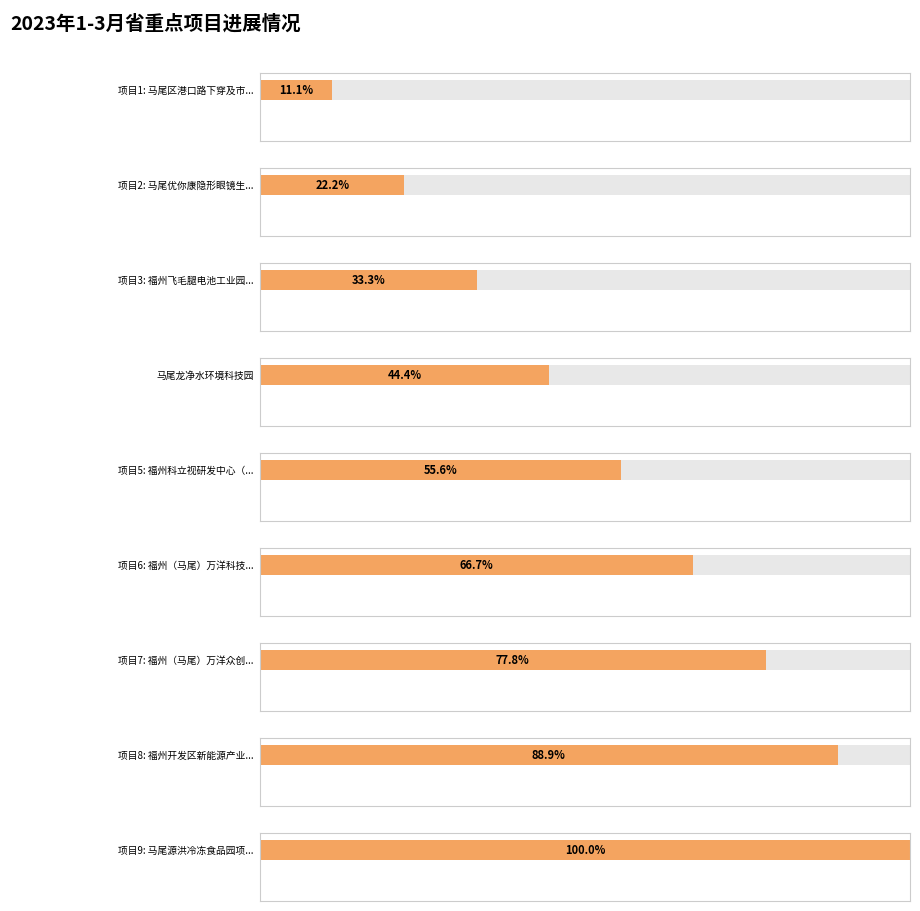

What position from the left is 马尾区港口路下穿及市政基础设施配套工程?

1